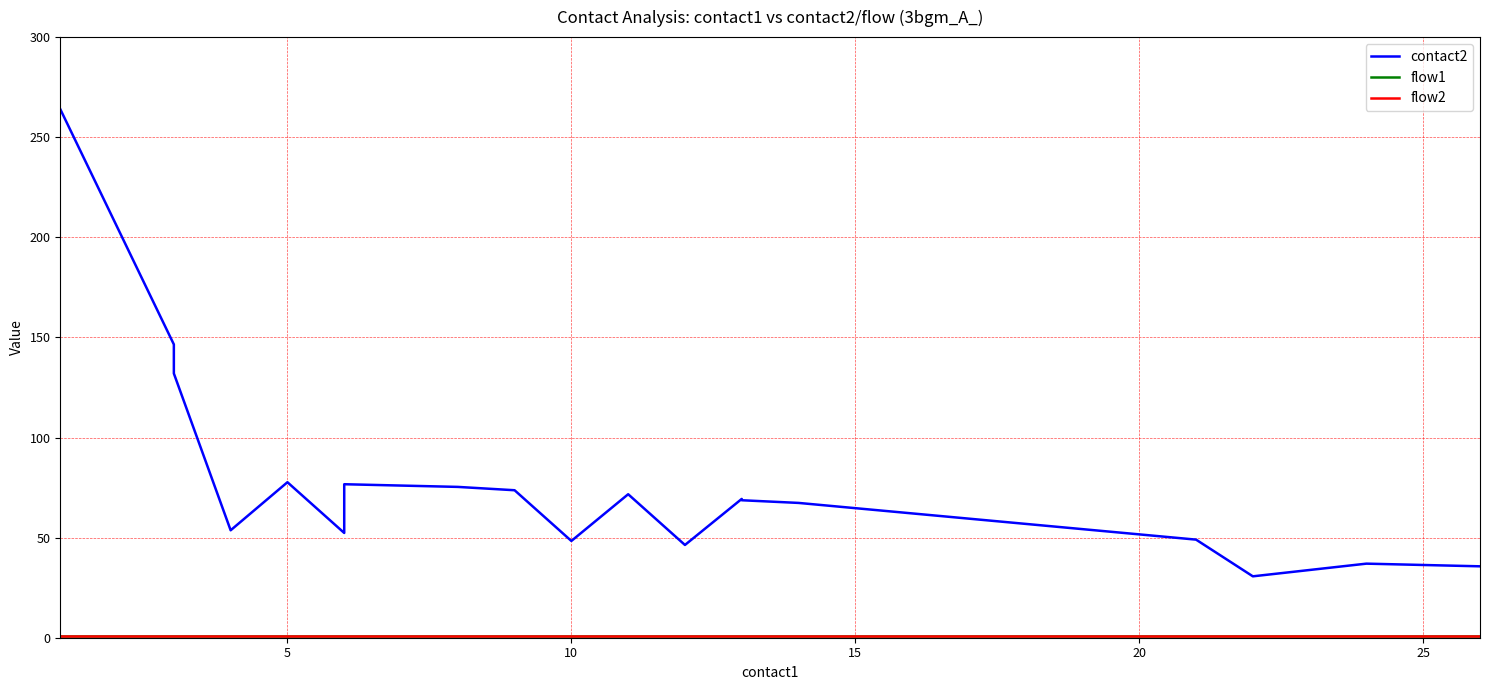

Between 10 and 12, which series saw the biggest shift?

contact2